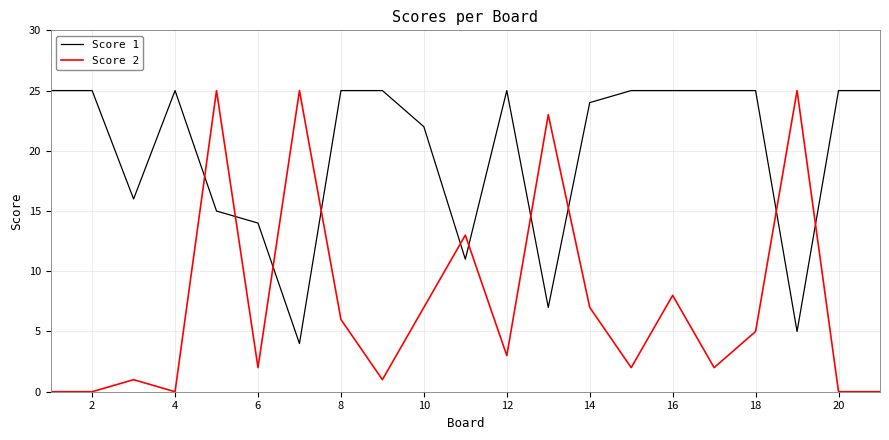

Does the chart have visible grid lines?

Yes